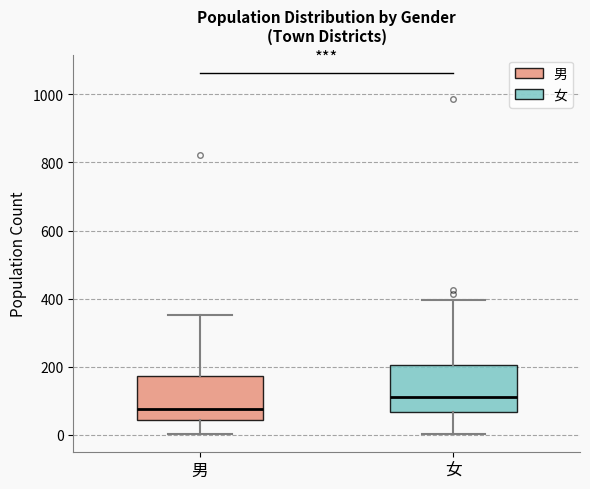

Reading left to right, transcribe this box plot: for each box, give where its median line is, the range the box spans, and where its two whiskers end, as read against the y-axis. The values are not printed on the chart, so give them approximately, as read against the axis.

男: median 80, box 40 to 180, whiskers 0 to 360
女: median 120, box 60 to 200, whiskers 0 to 400